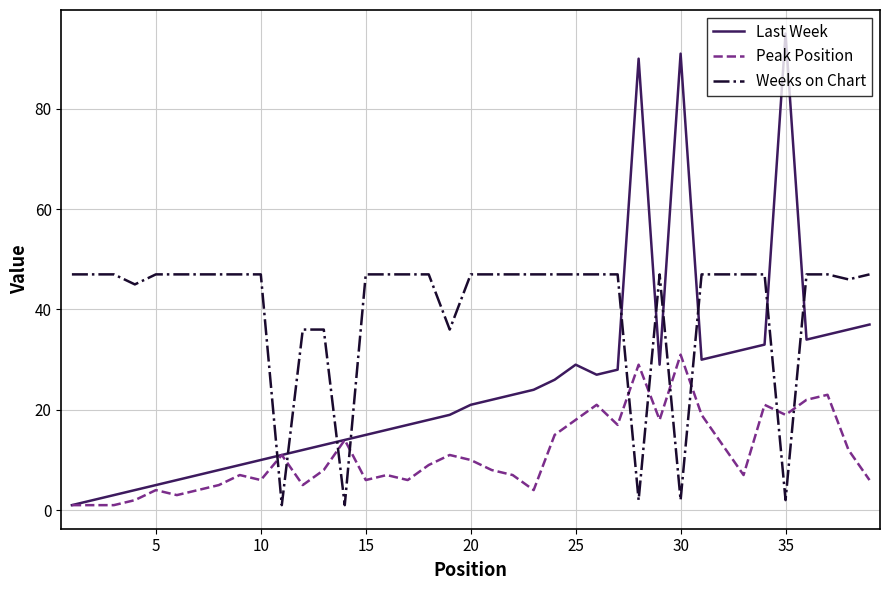

List the series in order of their overall mean, highest first.

Weeks on Chart, Last Week, Peak Position